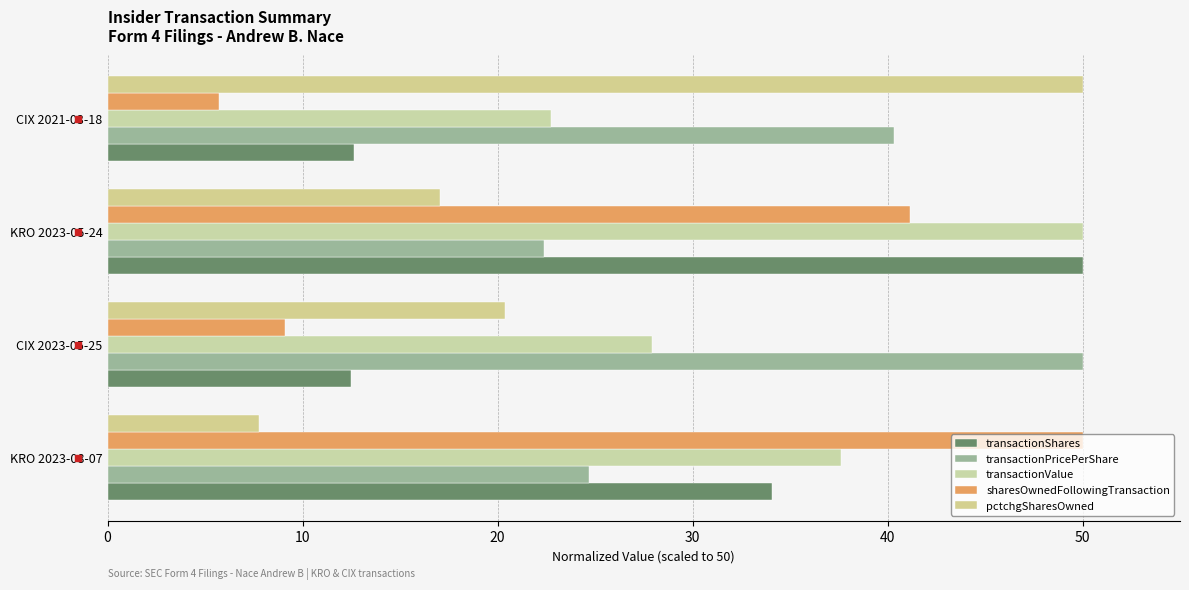

How many values in the pctchgSharesOwned series are below 20?

2